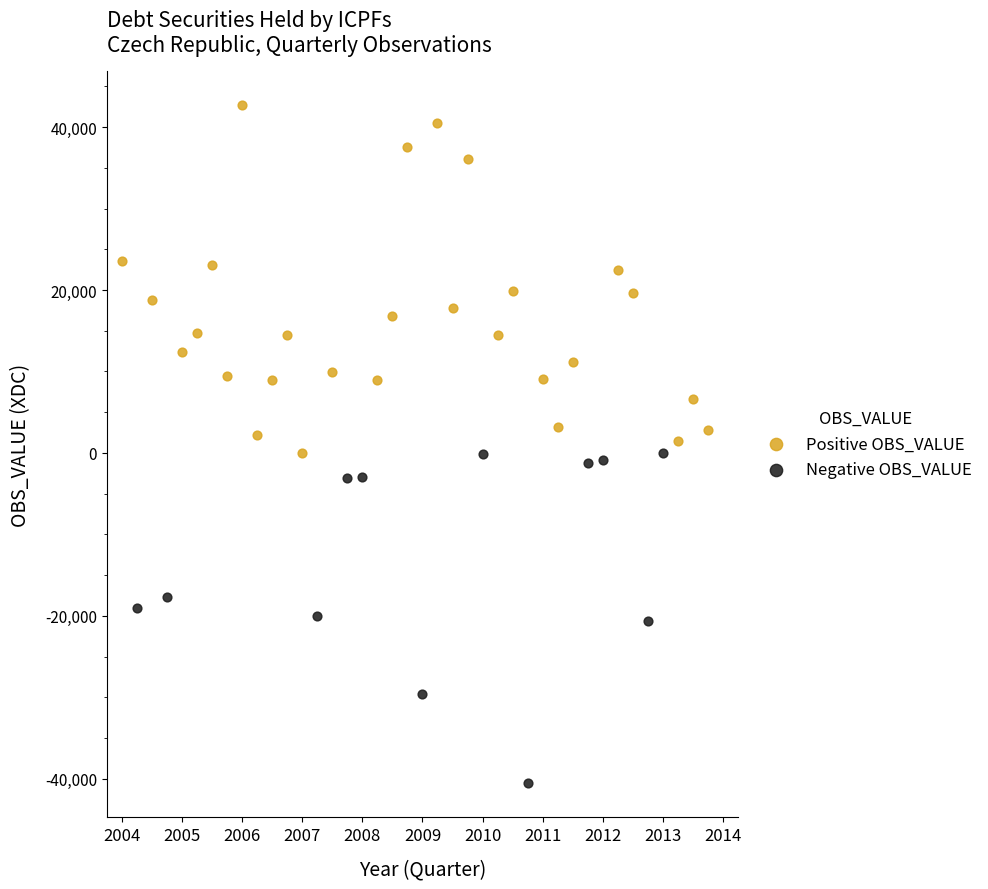

Which series reaches the minimum Y coordinate?

Negative OBS_VALUE